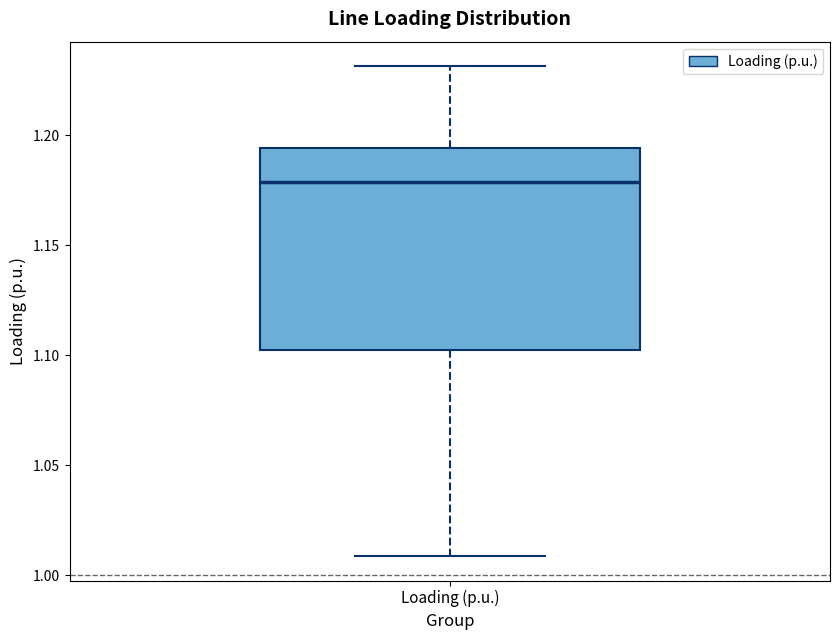

Transcribe this box plot: give where the median line is, the range the box spans, and where the two whiskers end, as read against the y-axis. The values are not printed on the chart, so give them approximately, as read against the axis.

median 1.180, box 1.100 to 1.195, whiskers 1.010 to 1.230